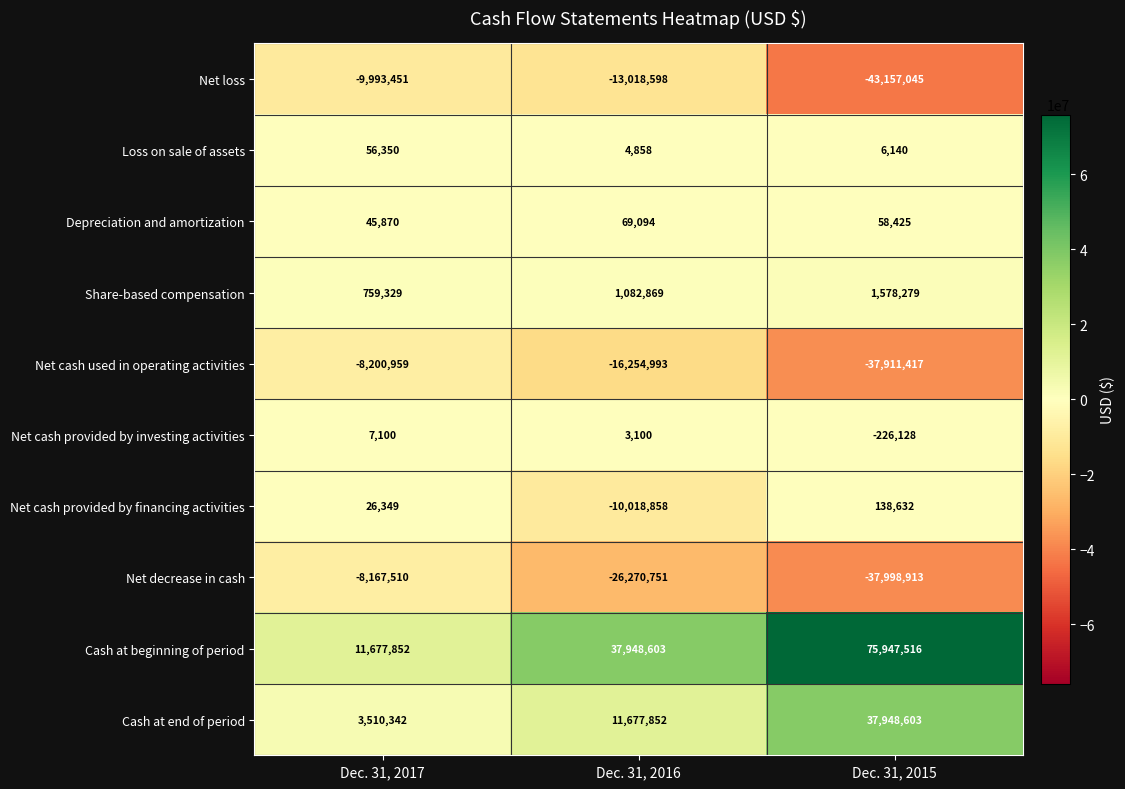

What is the greatest value displayed?

75947516